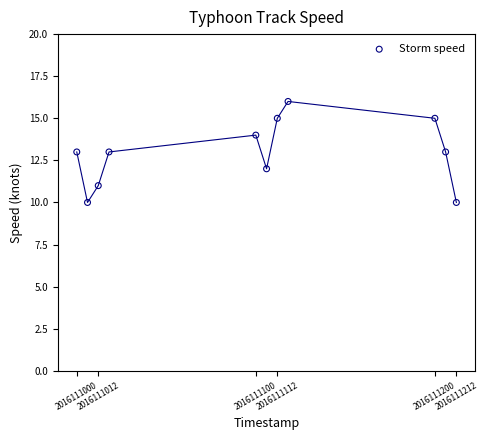

What is the average Y value?

13